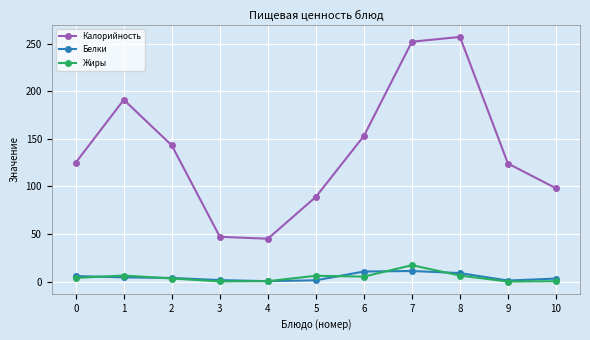

Which series has the widest spread of values?

Калорийность